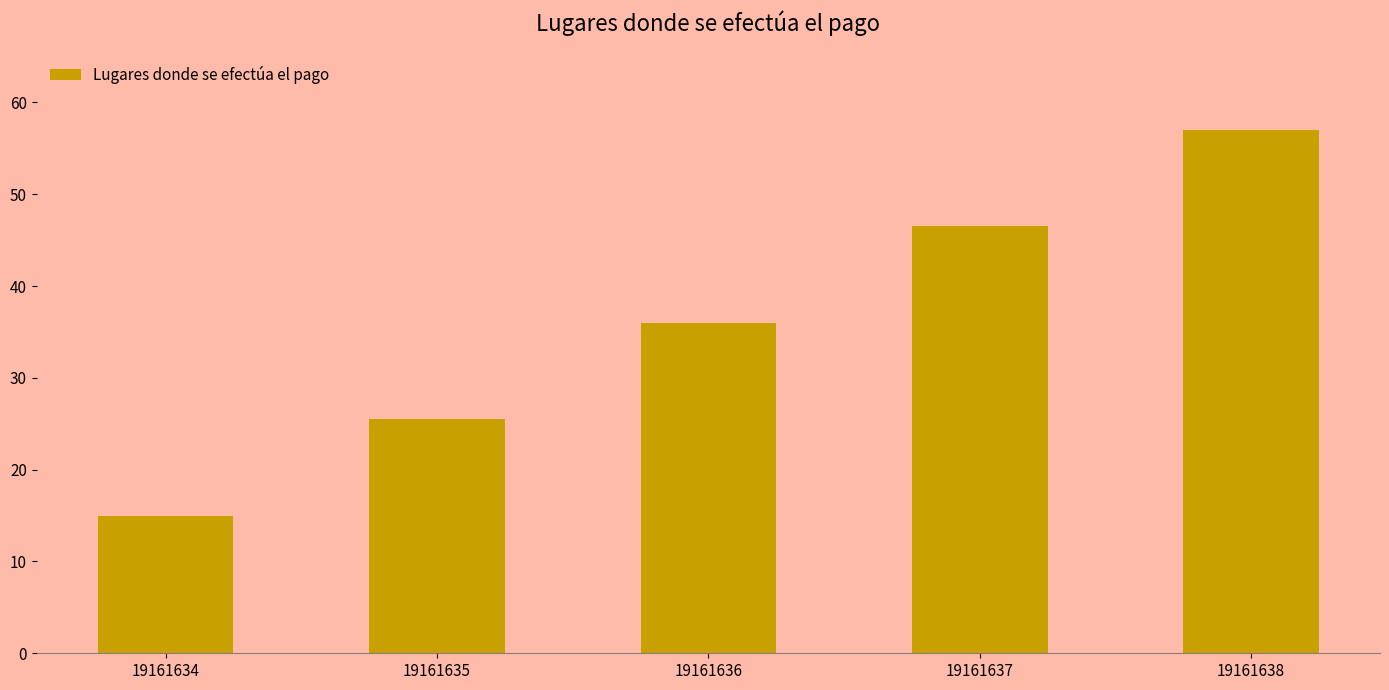

Is it true that the value at 19161634 is 8.2?

False